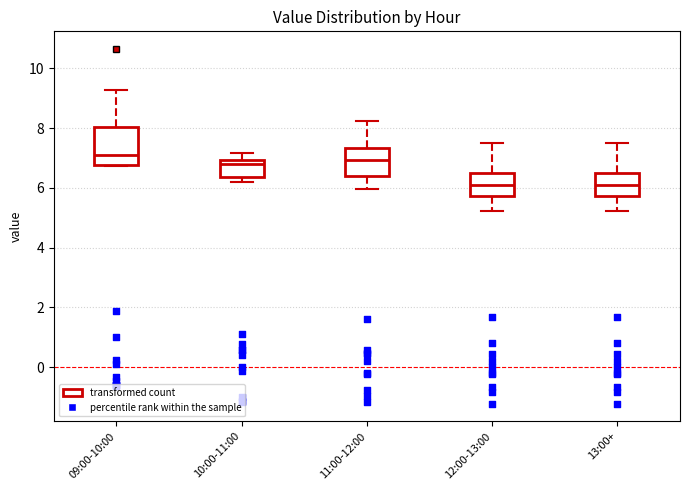

Comparing the boxes themselves (not the whiskers), which one is the tallest?

09:00-10:00